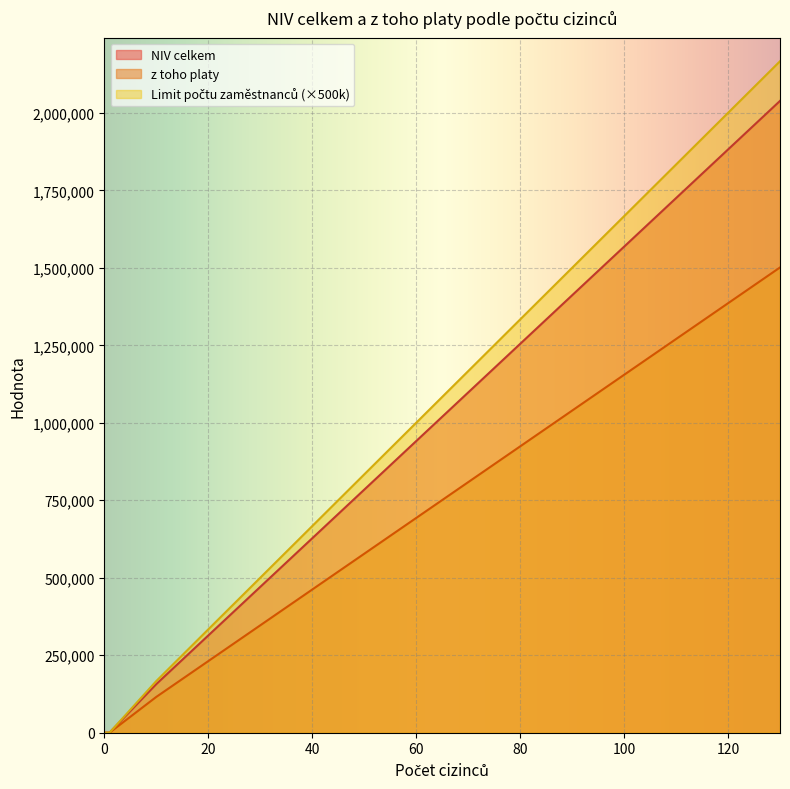

At which label is z toho platy closest to 750620?

60